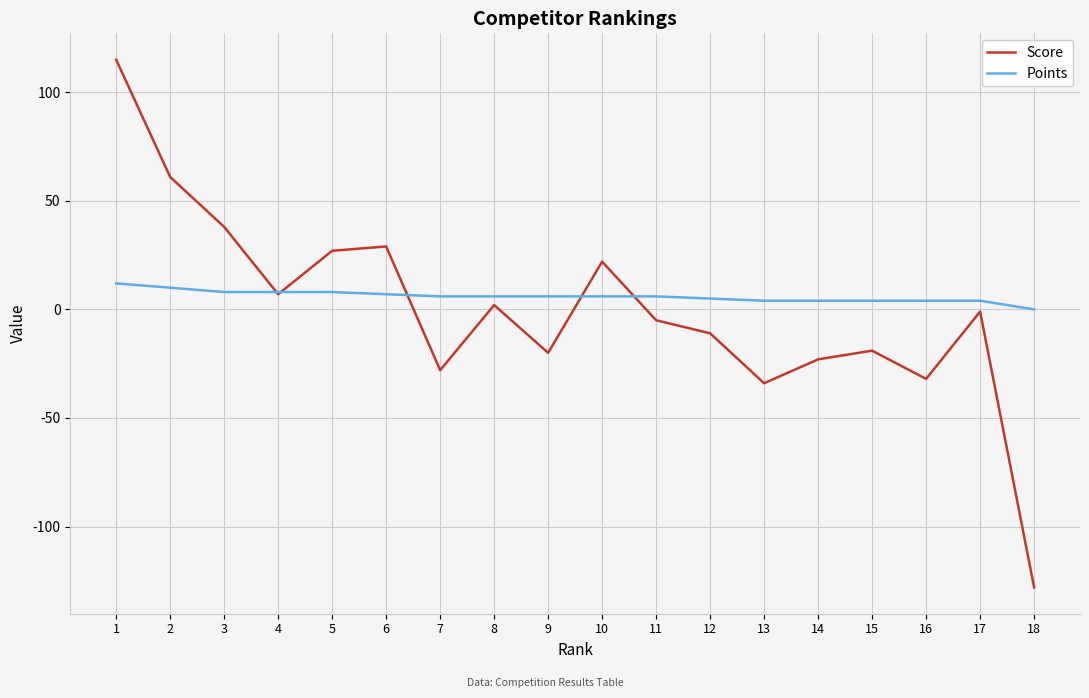

Which series has the widest spread of values?

Score